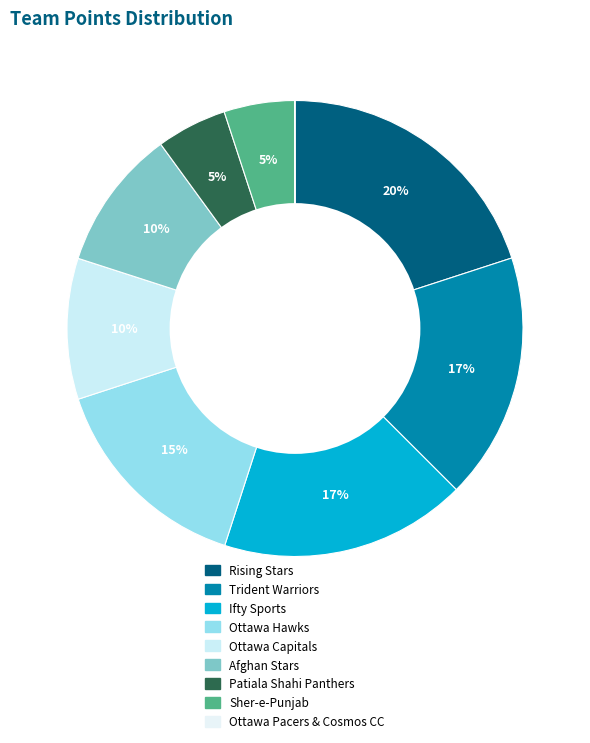

Is there any slice that represents more than half of the pie?

No